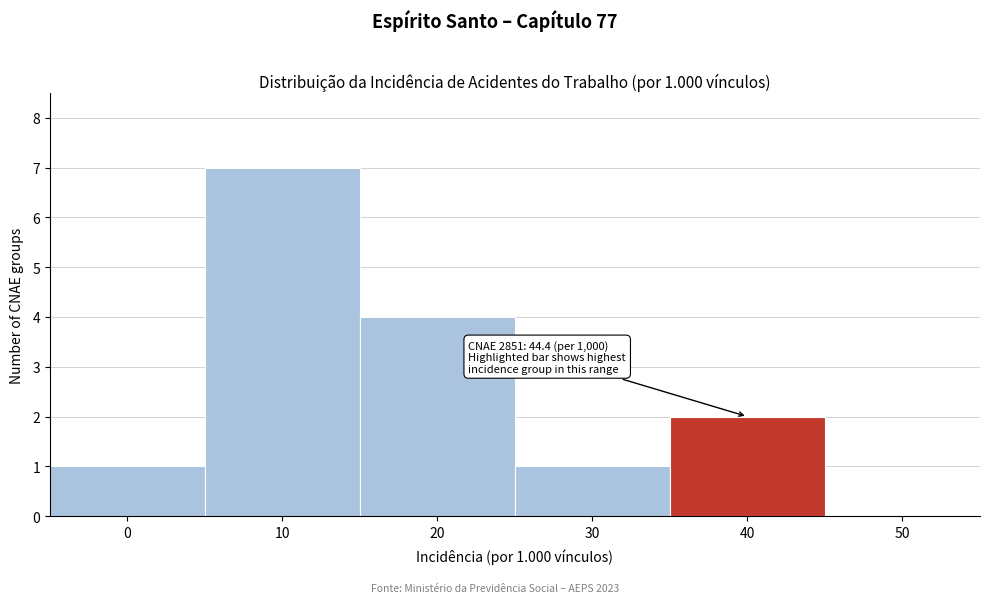

Reading left to right, extract all data points from this chart.

0=1	10=7	20=4	30=1	40=2	50=0